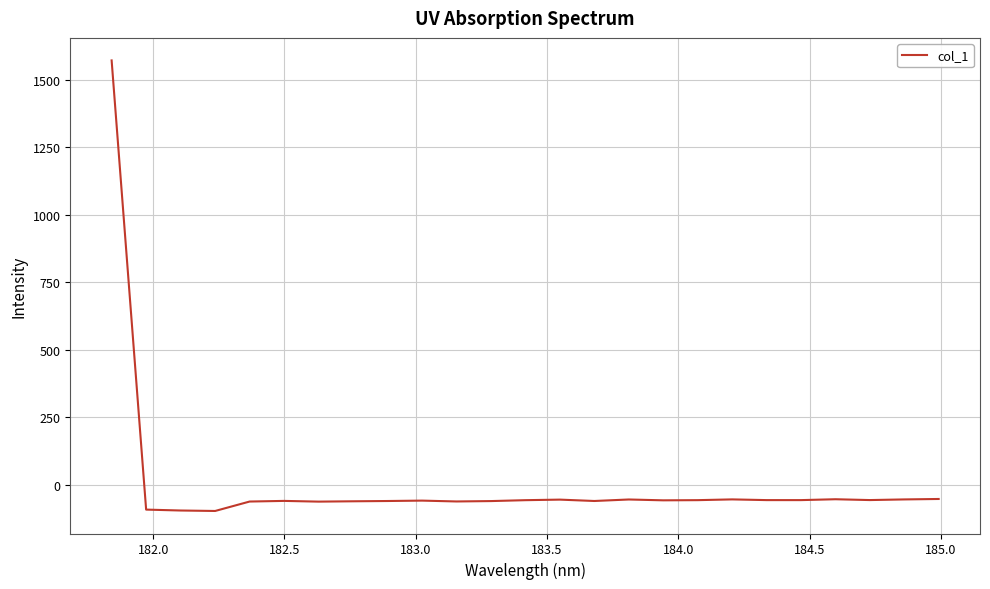

Does the chart display data point markers on the line(s)?

No